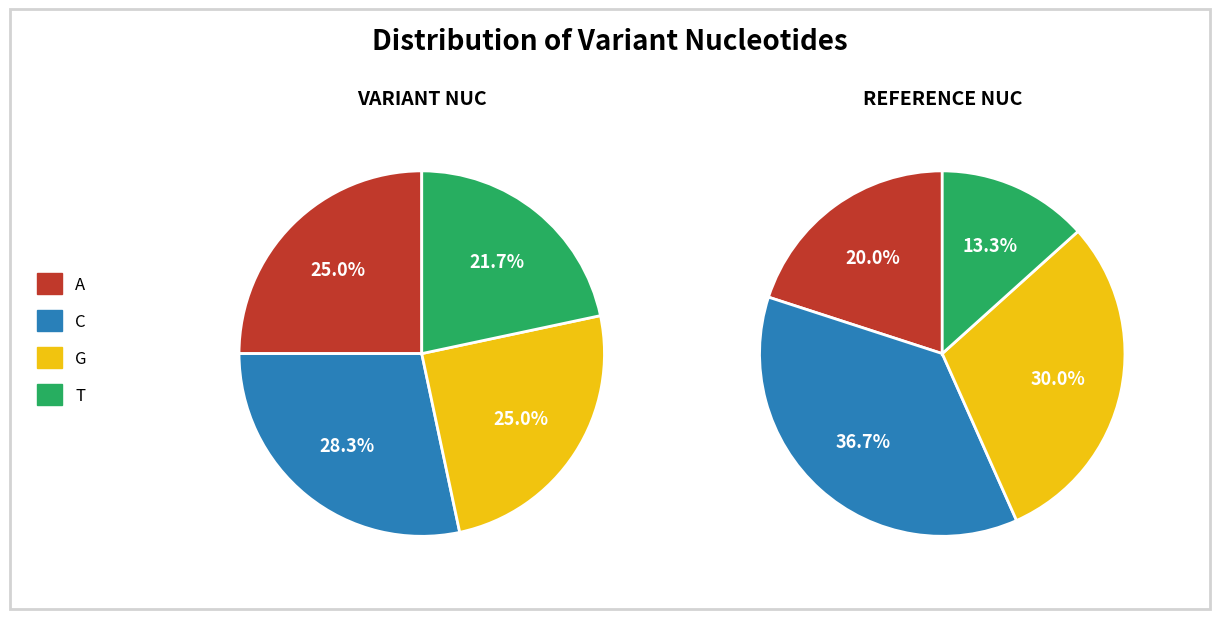

What percentage is the G slice, to the nearest percent?

30%